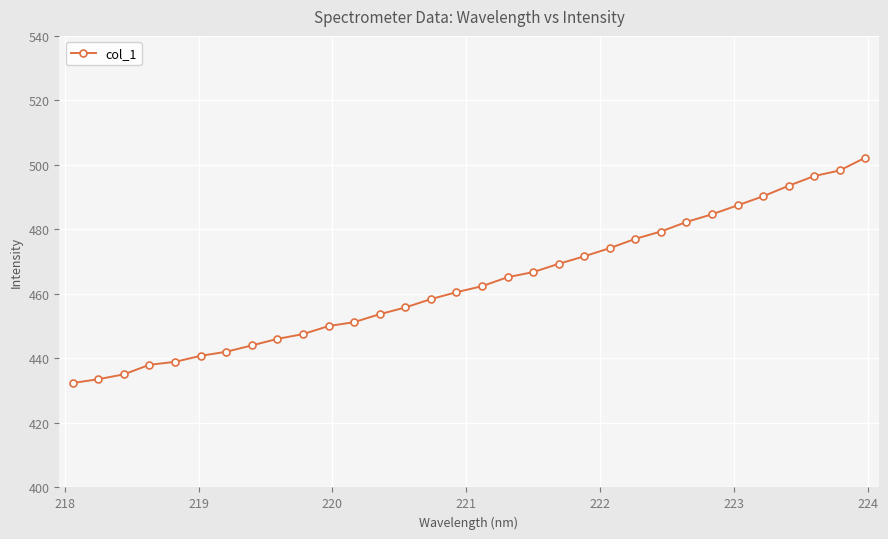

What is the value of the 15th point from the left?

458.4